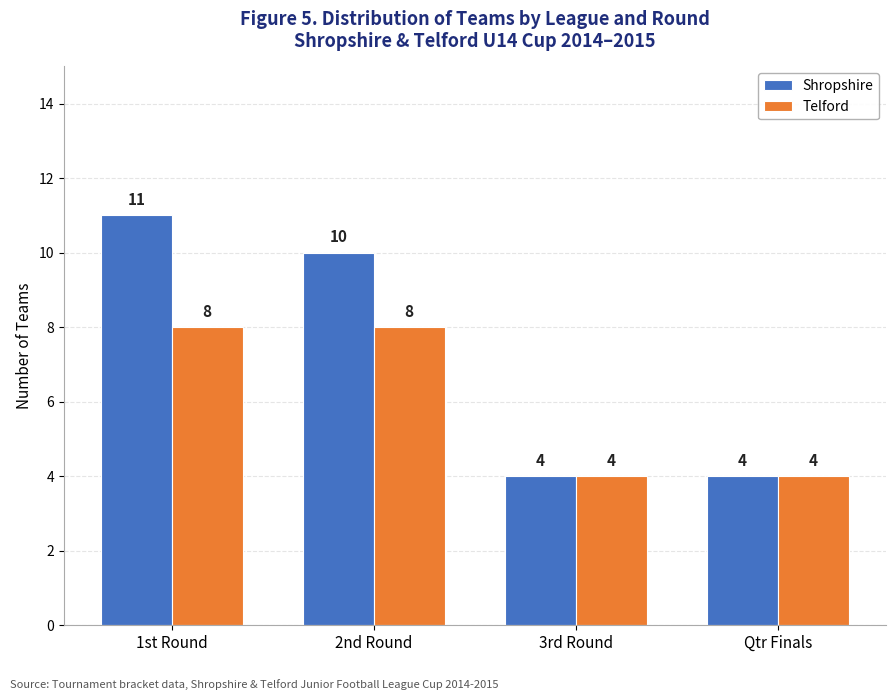

Reading left to right, what are all the values shown in this chart?

Shropshire: 1st Round=11	2nd Round=10	3rd Round=4	Qtr Finals=4
Telford: 1st Round=8	2nd Round=8	3rd Round=4	Qtr Finals=4